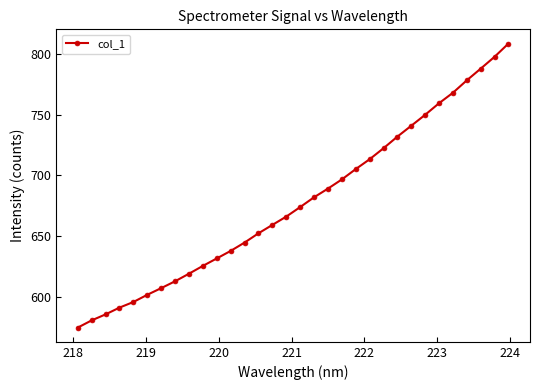

What is the difference between the second highest and second lowest values?

216.8